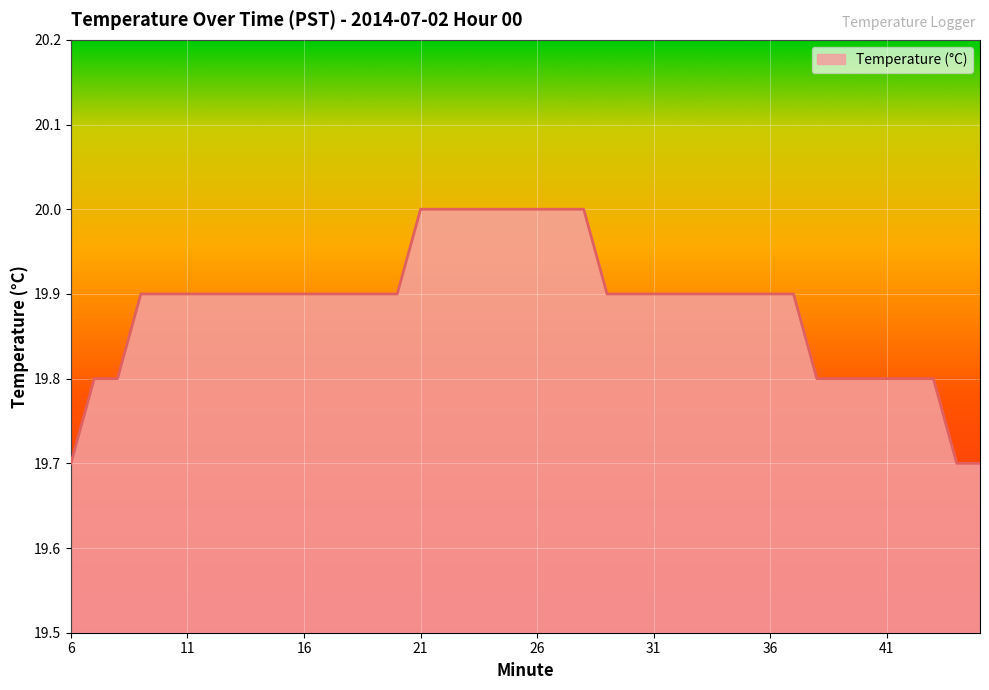

What is the sum of all values?

795.4